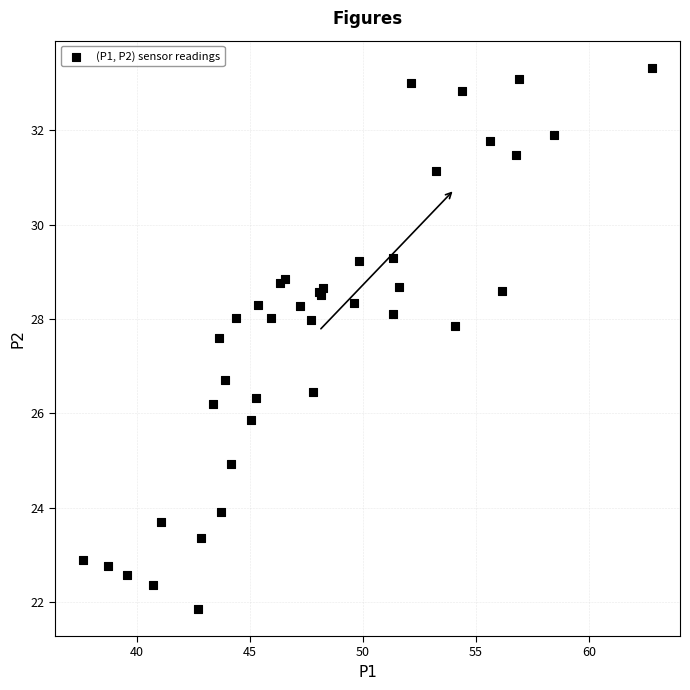

What Y value in the scatter plot is closest to 27?

26.7